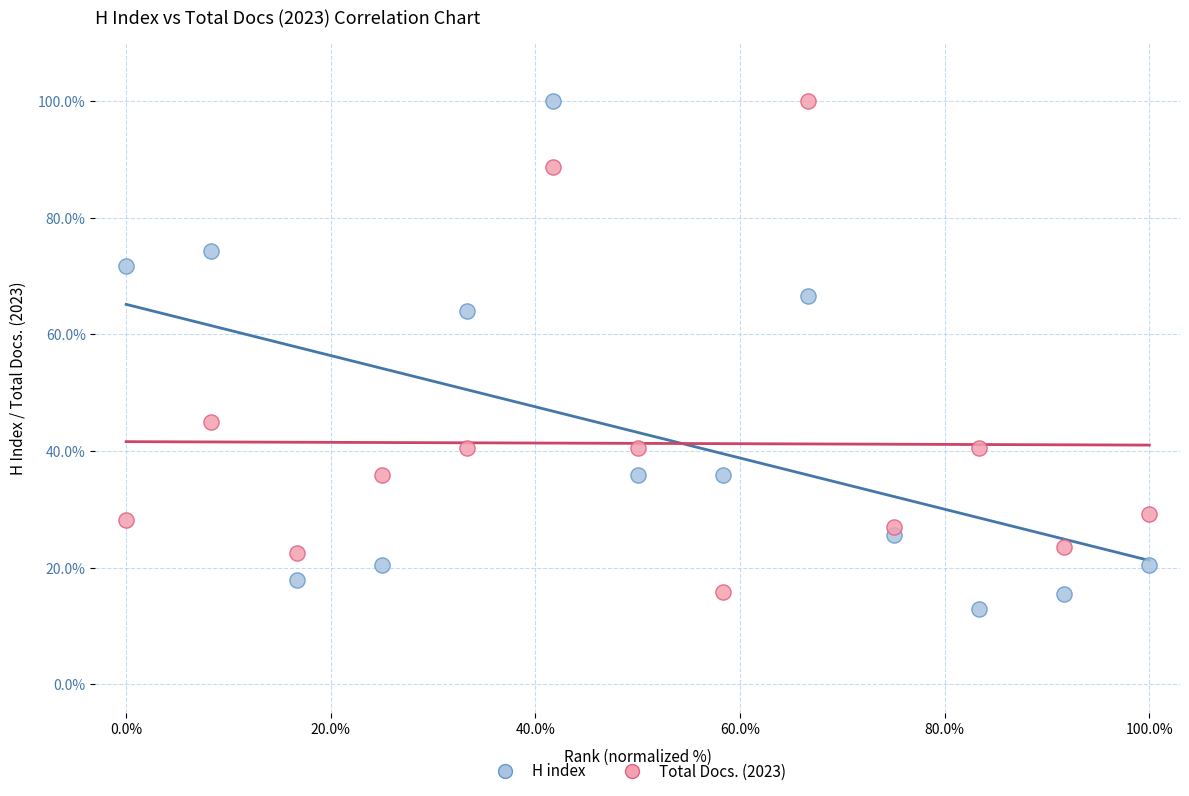

What is the X range (max minus min) for the scatter plot?

100.0